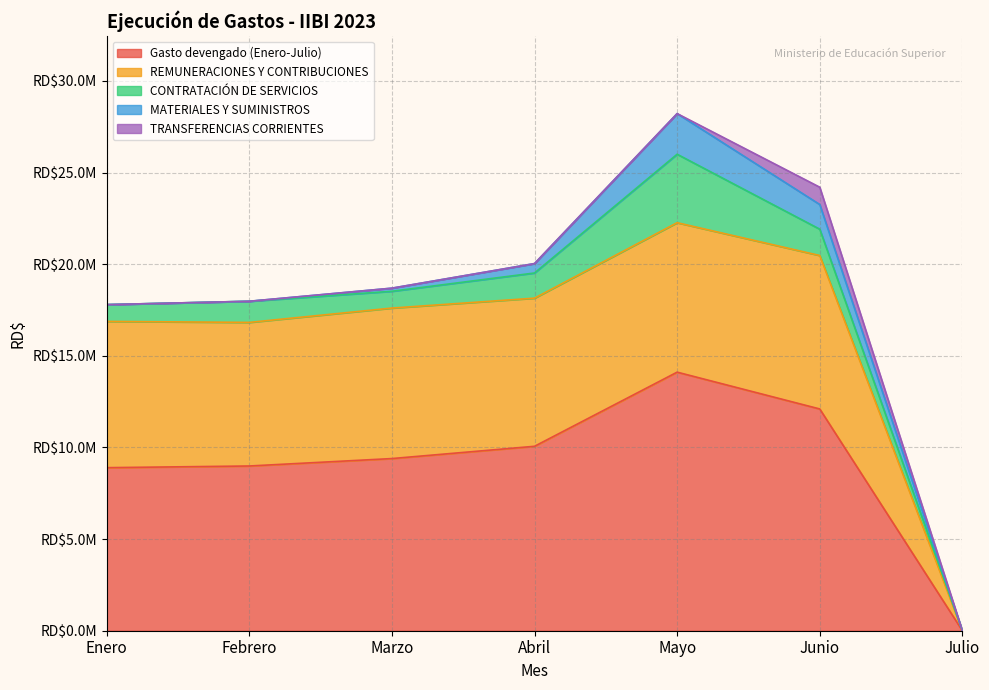

In REMUNERACIONES Y CONTRIBUCIONES, how many points are higher than both neighbors (excluding endpoints)?

2